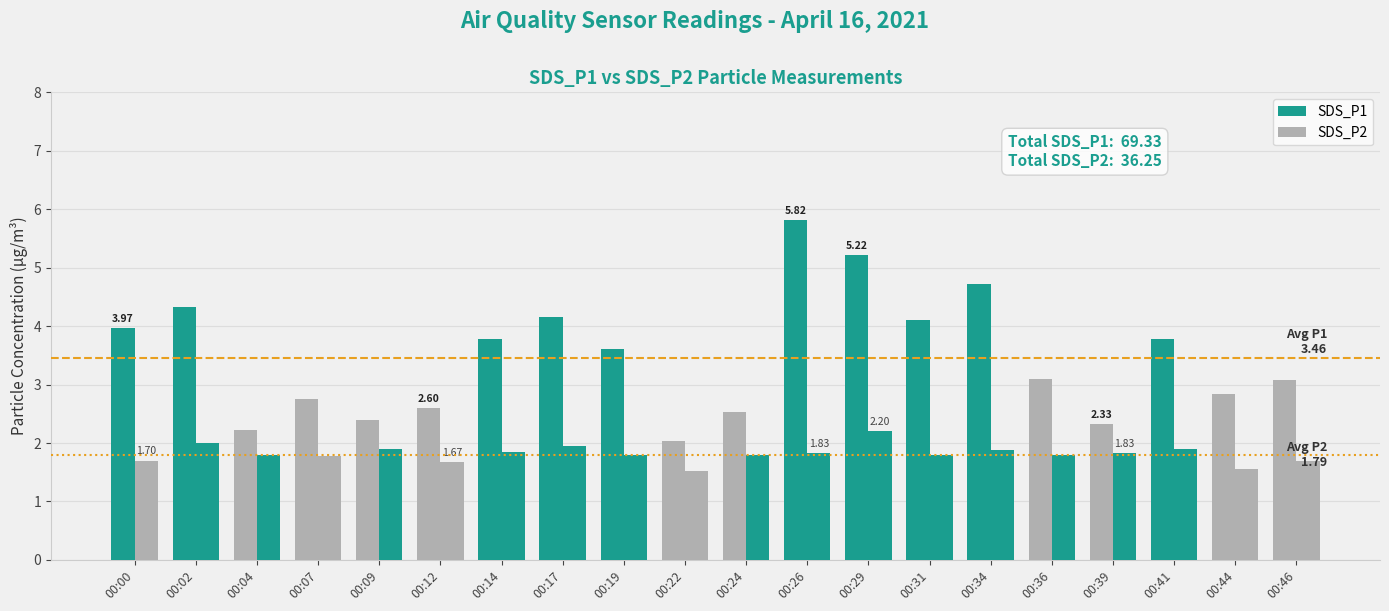

What is the total value across all series at 00:12?

4.3